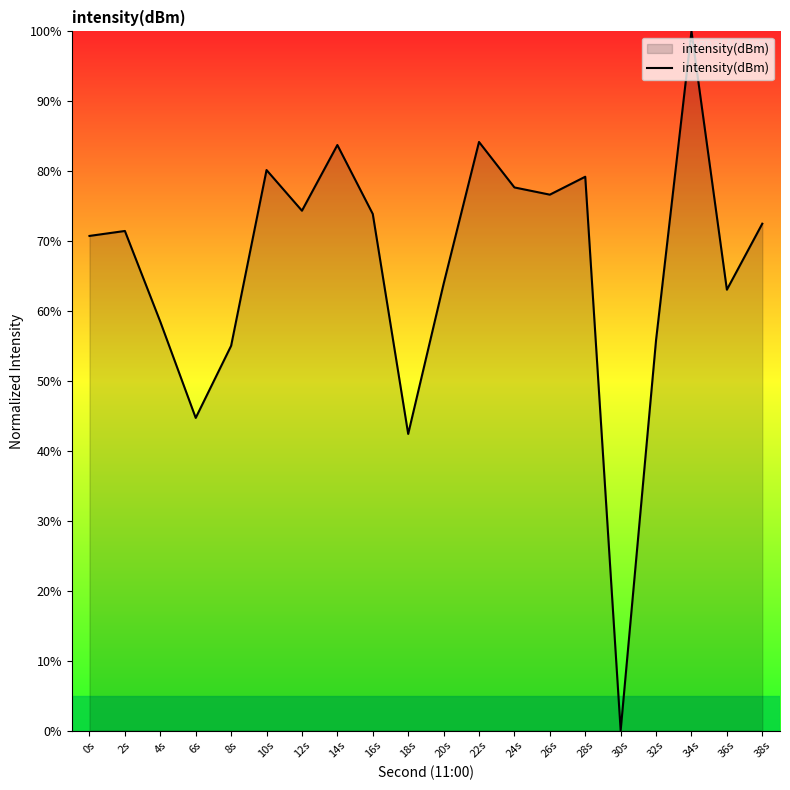

What is the change in value from 20s to 30s?

-63.9